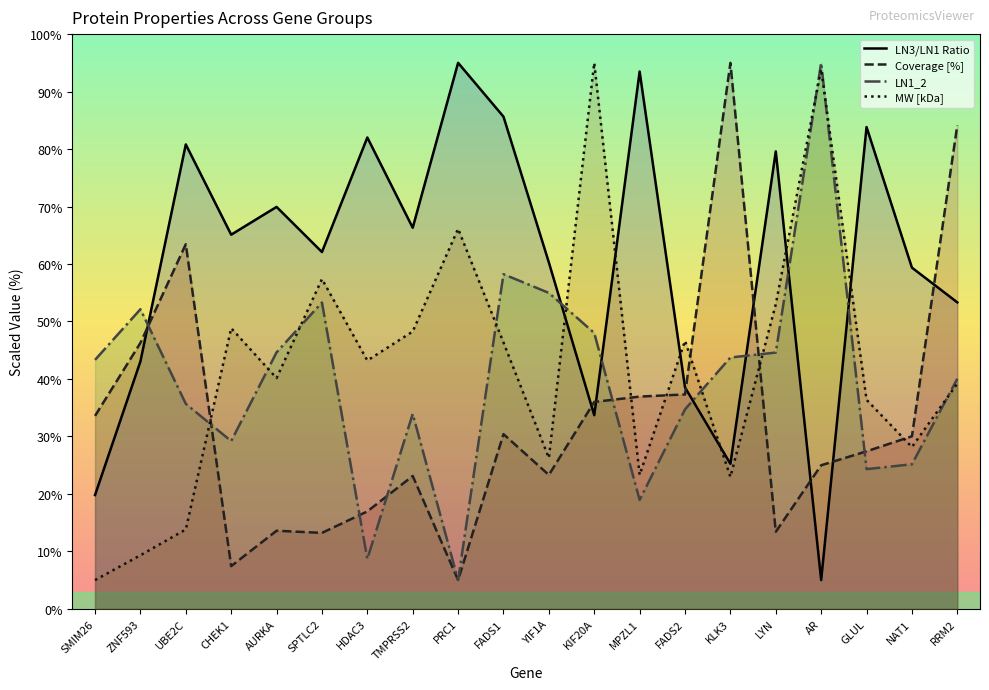

Rank the series by their maximum value, from lowest to highest.

LN3/LN1 Ratio, Coverage [%], LN1_2, MW [kDa]